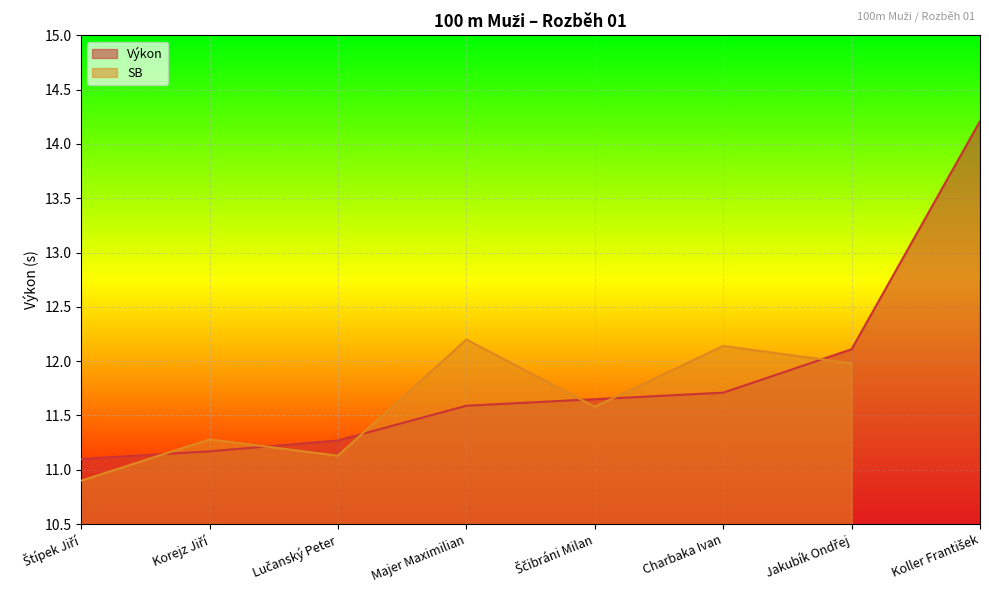

What is the label of the 7th point from the left?

Jakubík Ondřej